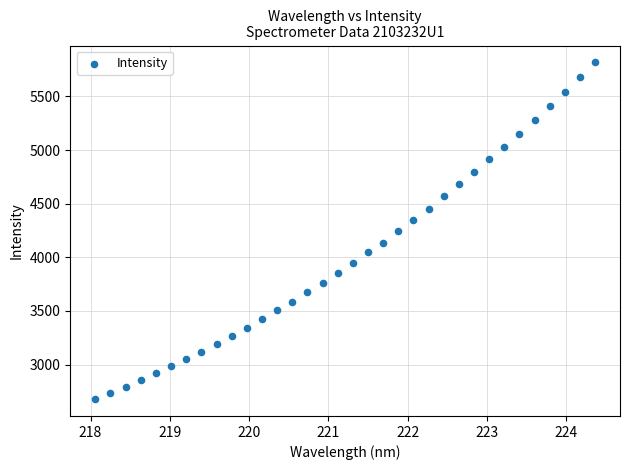

What is the range of X values (max minus min)?

6.3